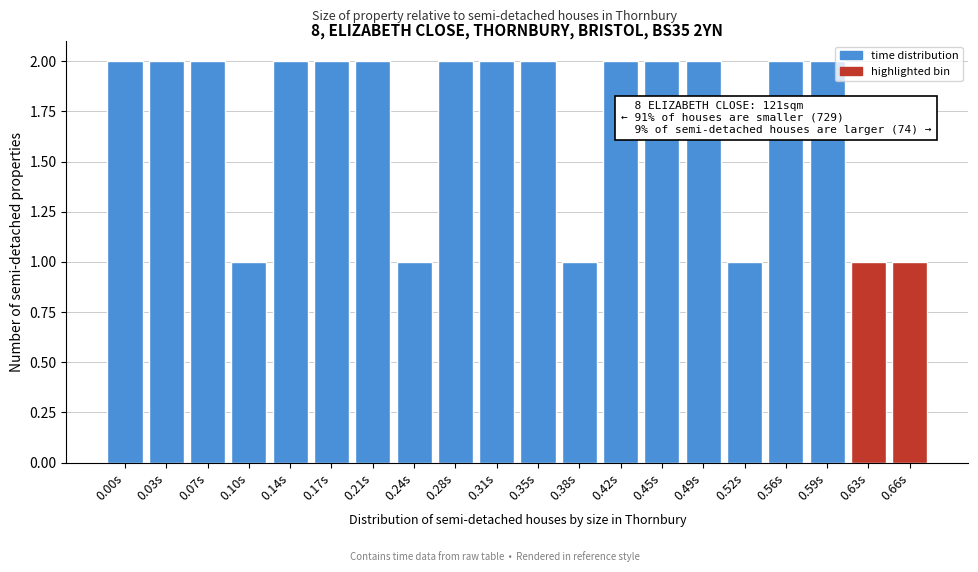

Reading left to right, extract all data points from this chart.

0.00s=2	0.03s=2	0.07s=2	0.10s=1	0.14s=2	0.17s=2	0.21s=2	0.24s=1	0.28s=2	0.31s=2	0.35s=2	0.38s=1	0.42s=2	0.45s=2	0.49s=2	0.52s=1	0.56s=2	0.59s=2	0.63s=1	0.66s=1